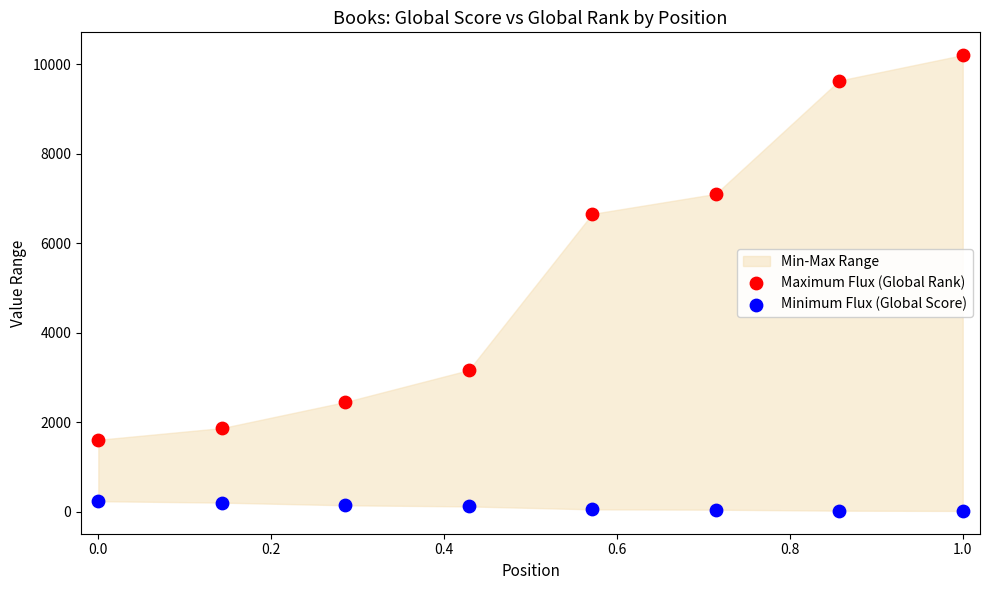

In the Maximum Flux (Global Rank) series, what Y value is closest to 5903?

6653